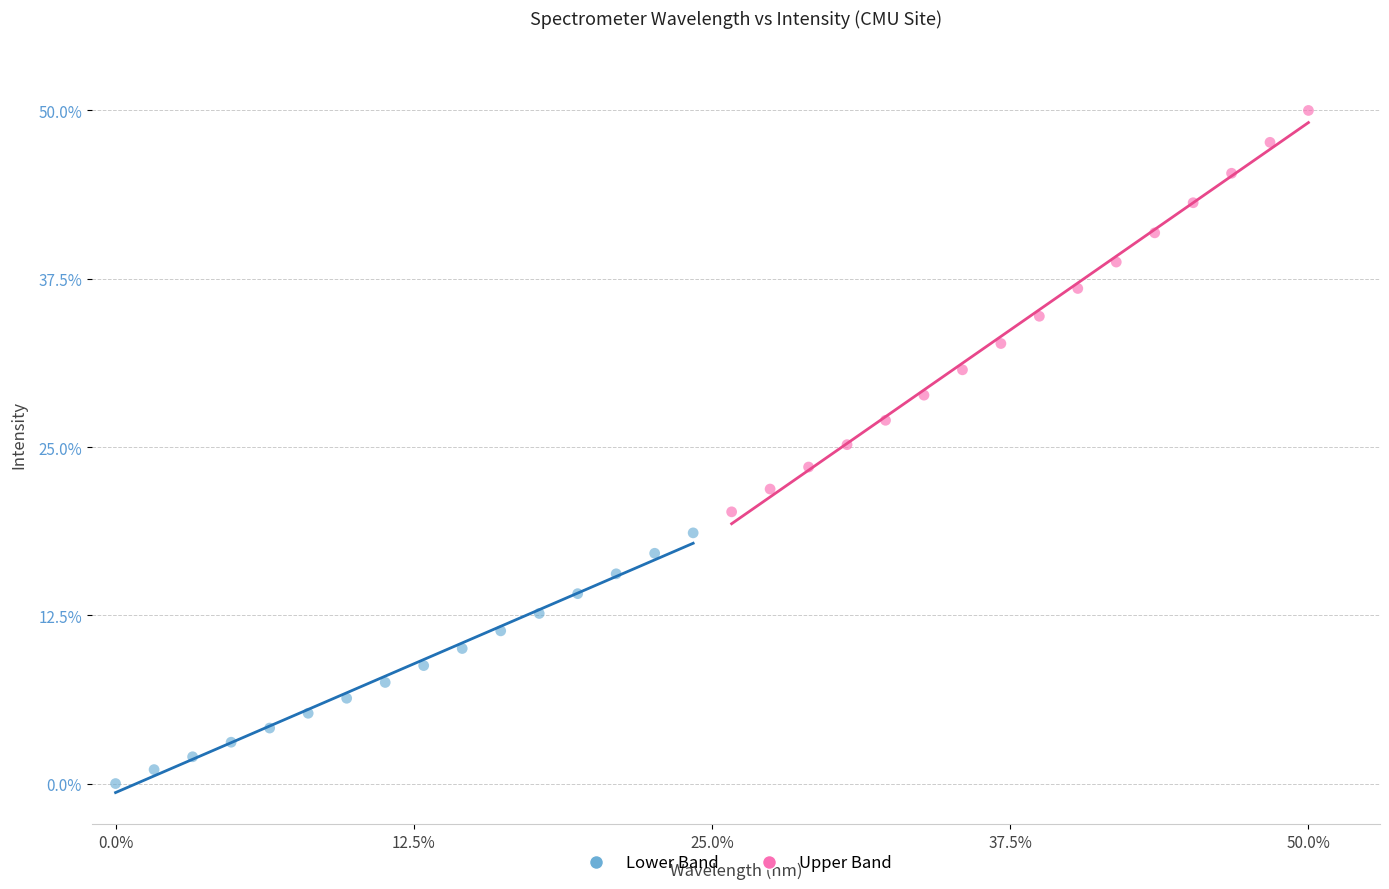

Which series has the largest Y range (max minus min)?

Upper Band